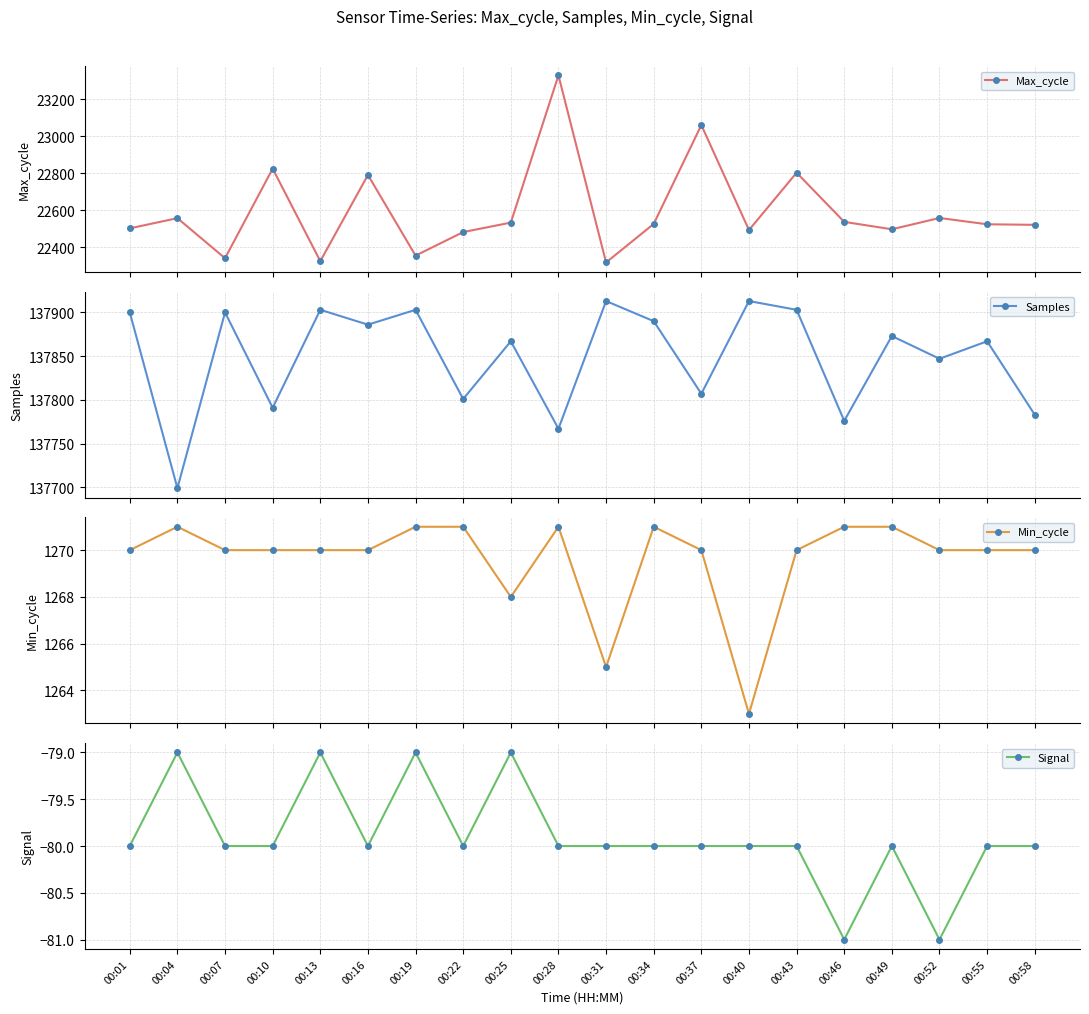

Reading right to left, transcribe all the data shown in this chart.

Max_cycle: 22522	22525	22559	22498	22538	22803	22494	23060	22527	22319	23328	22534	22483	22356	22791	22326	22825	22342	22558	22503
Samples: 137783	137867	137847	137873	137776	137903	137913	137807	137890	137913	137767	137867	137801	137903	137886	137903	137791	137900	137699	137900
Min_cycle: 1270	1270	1270	1271	1271	1270	1263	1270	1271	1265	1271	1268	1271	1271	1270	1270	1270	1270	1271	1270
Signal: -80	-80	-81	-80	-81	-80	-80	-80	-80	-80	-80	-79	-80	-79	-80	-79	-80	-80	-79	-80